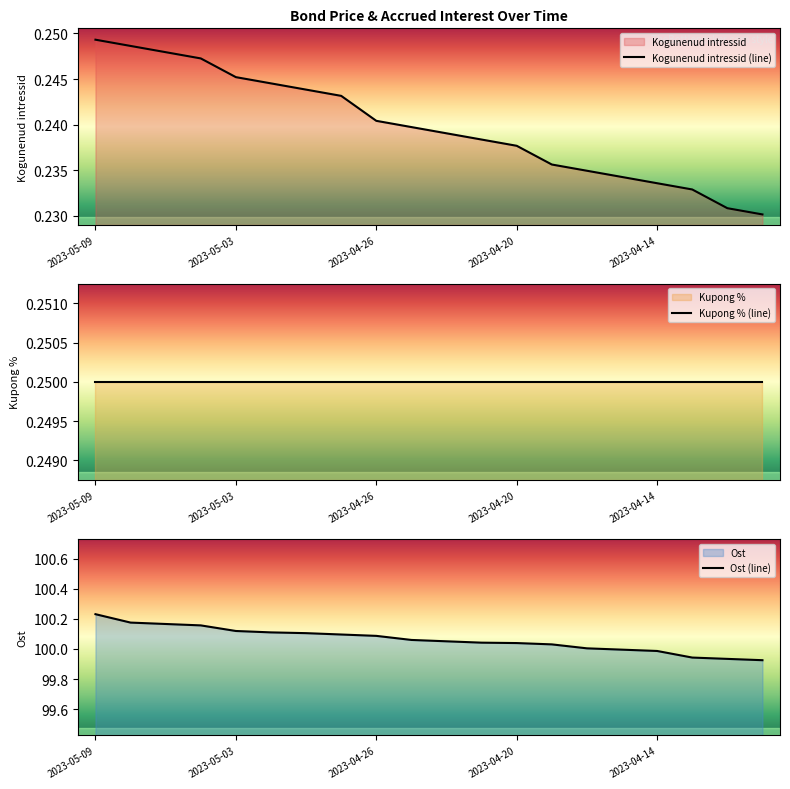

At which label does Ost reach its peak?

2023-05-09